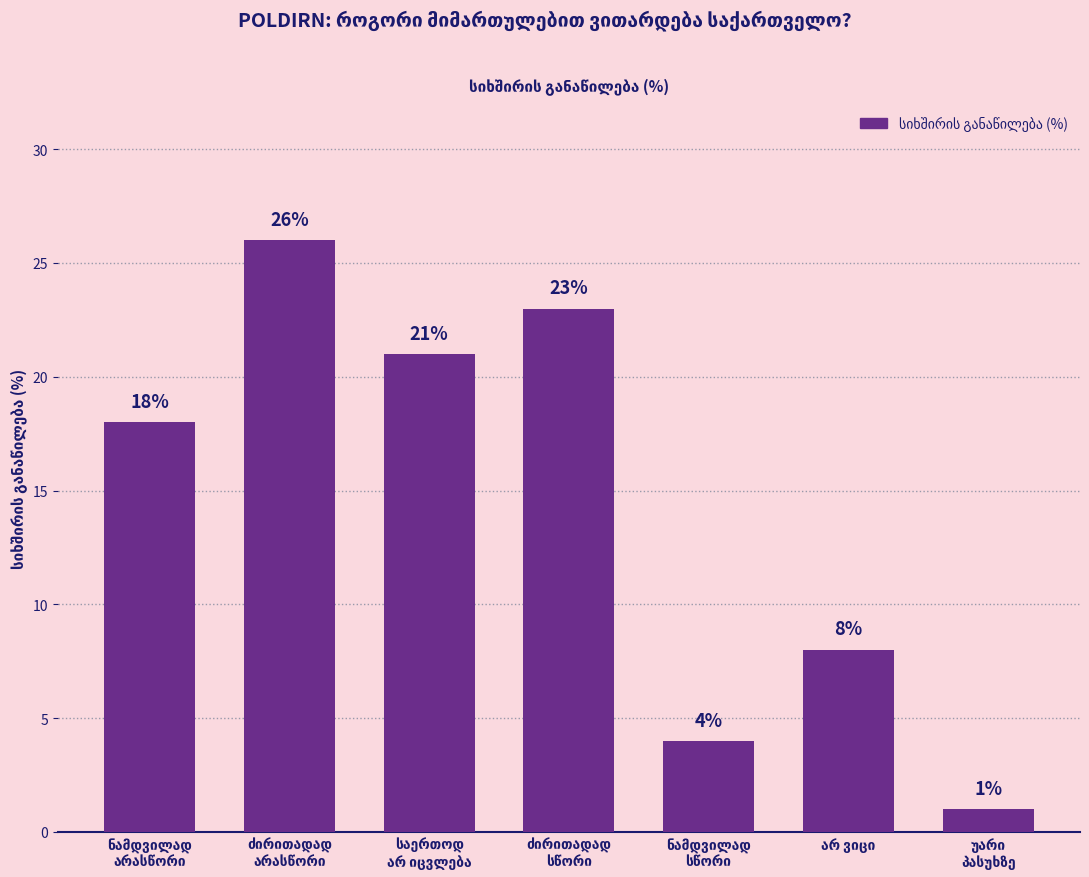

What is the greatest value displayed?

26